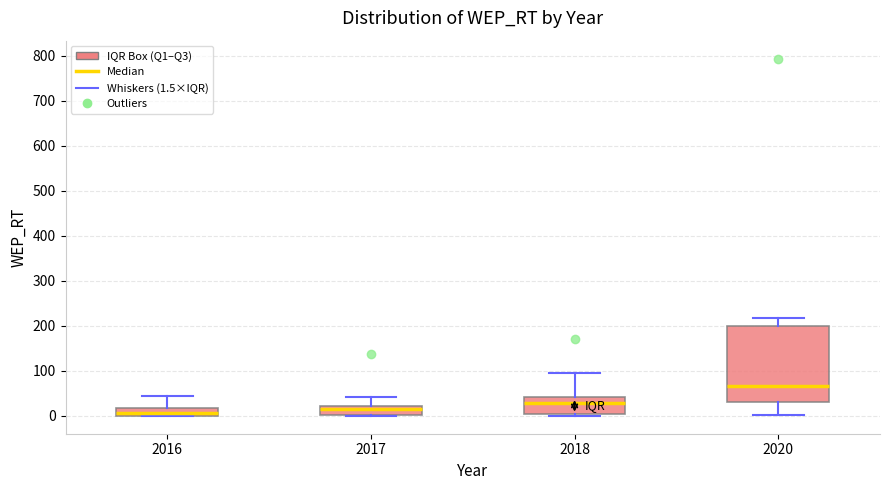

Which box is the tallest, from its lower edge to its upper edge?

2020